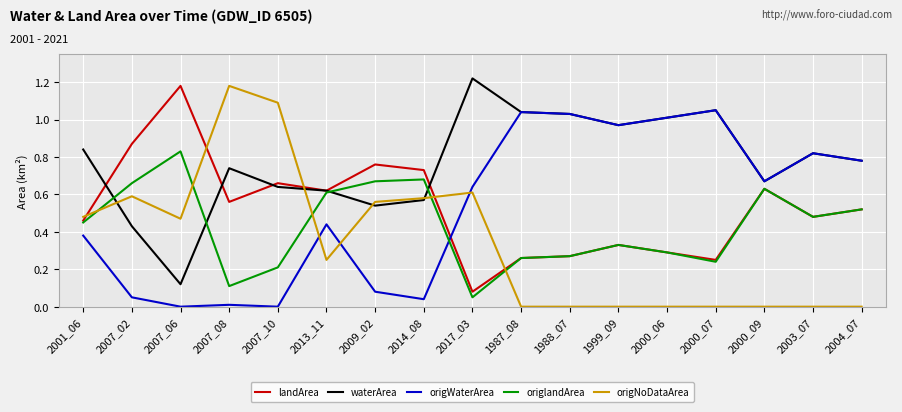

Which series has the largest range (max minus min)?

origNoDataArea